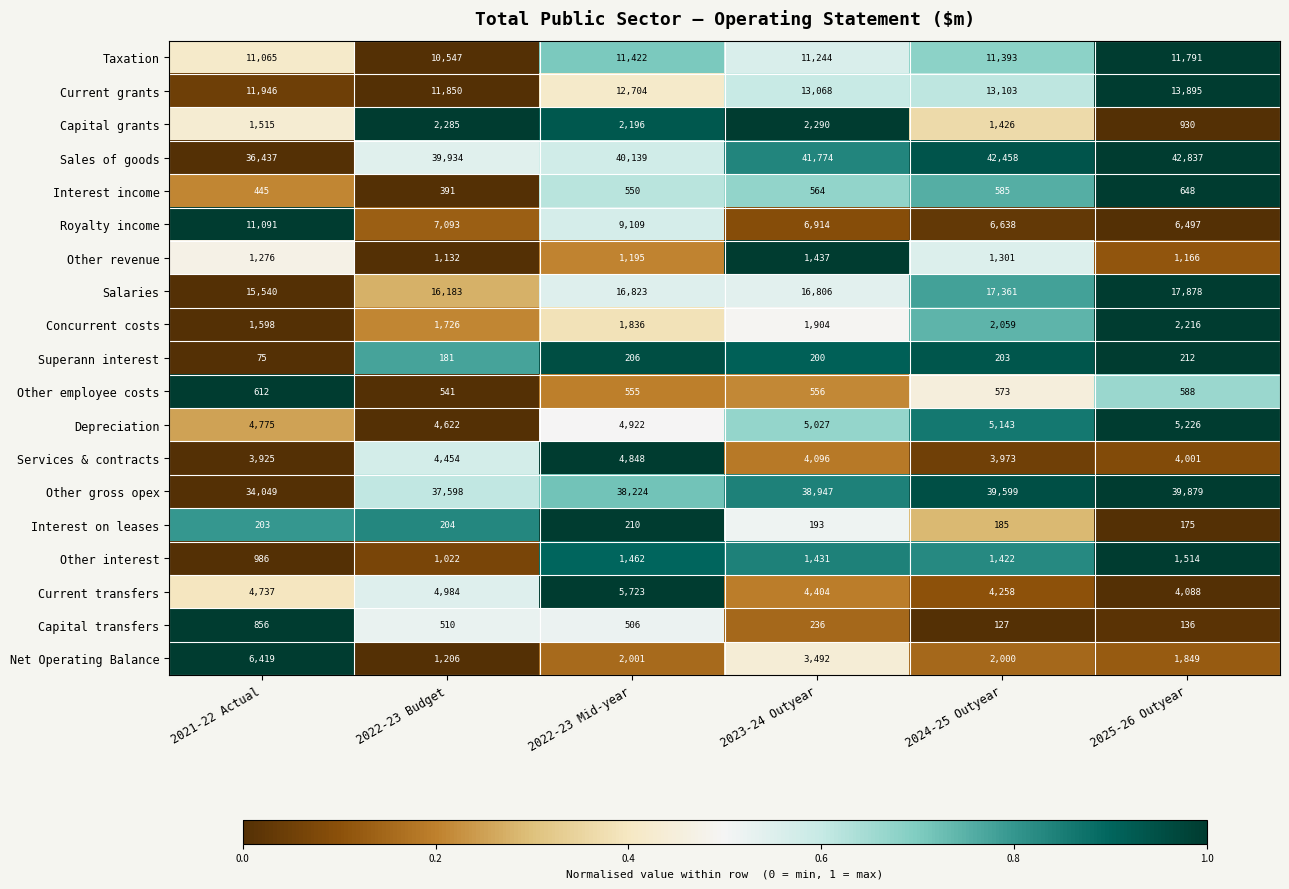

Which series has the largest range (max minus min)?

Sales of goods